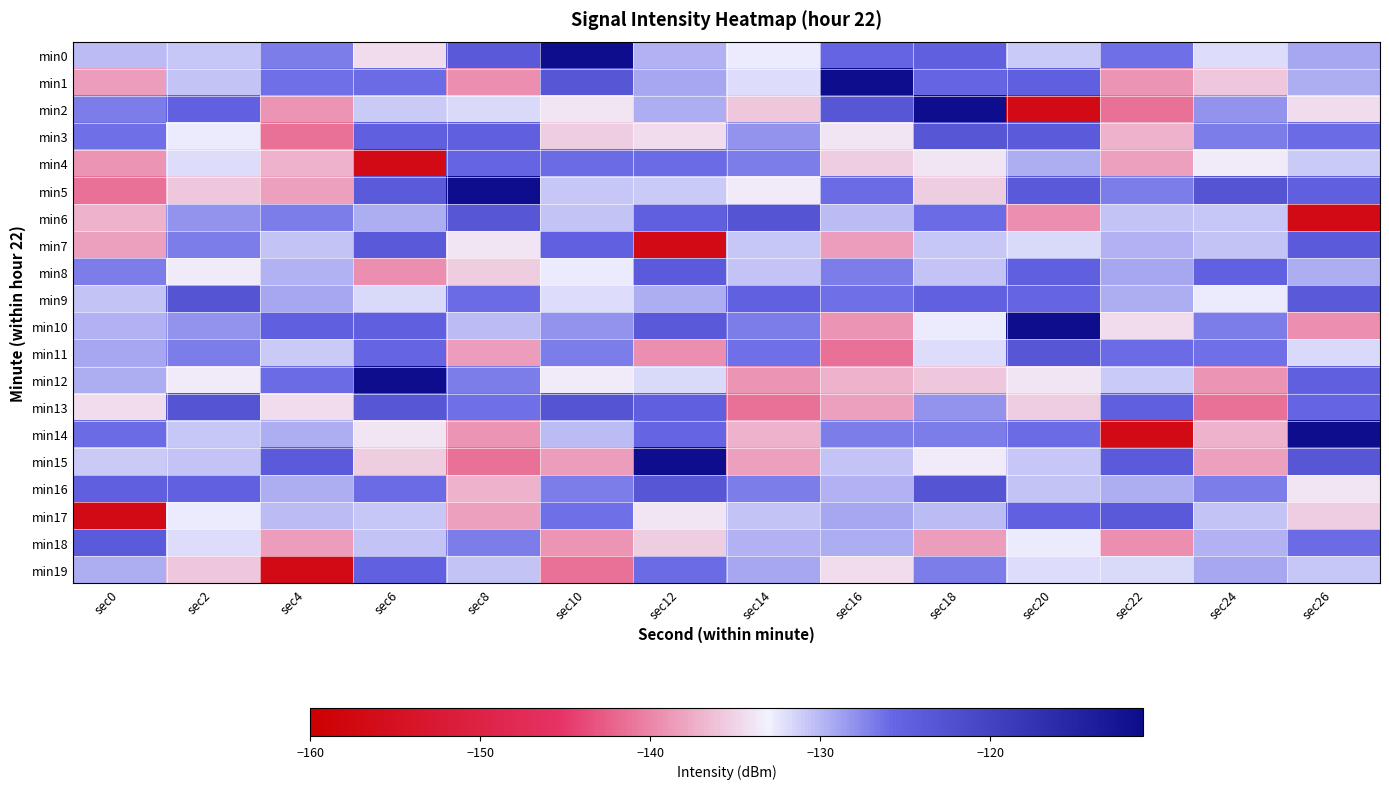

What is the greatest value displayed?

-111.3